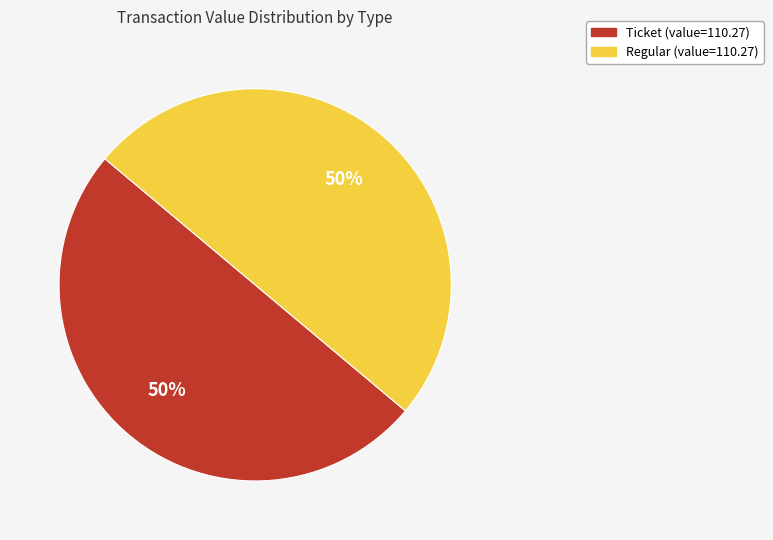

To the nearest percent, what is the average slice percentage?

50%